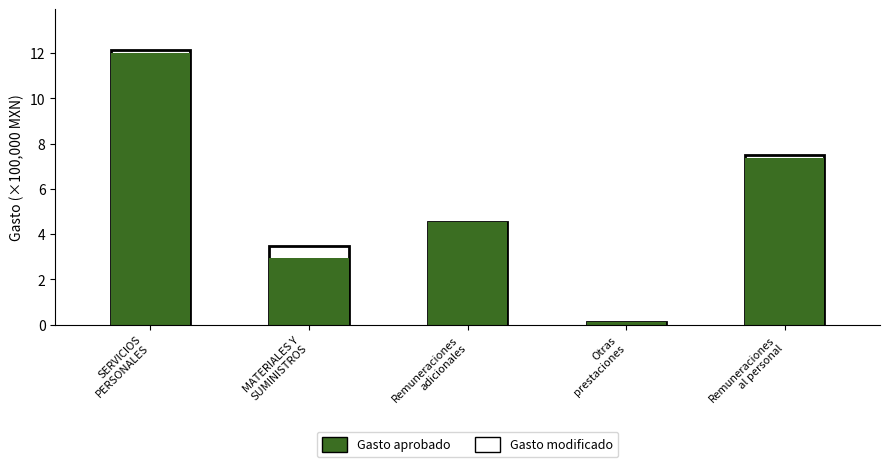

True or false: Gasto modificado has a value of 0.2 at Otras
prestaciones.

False